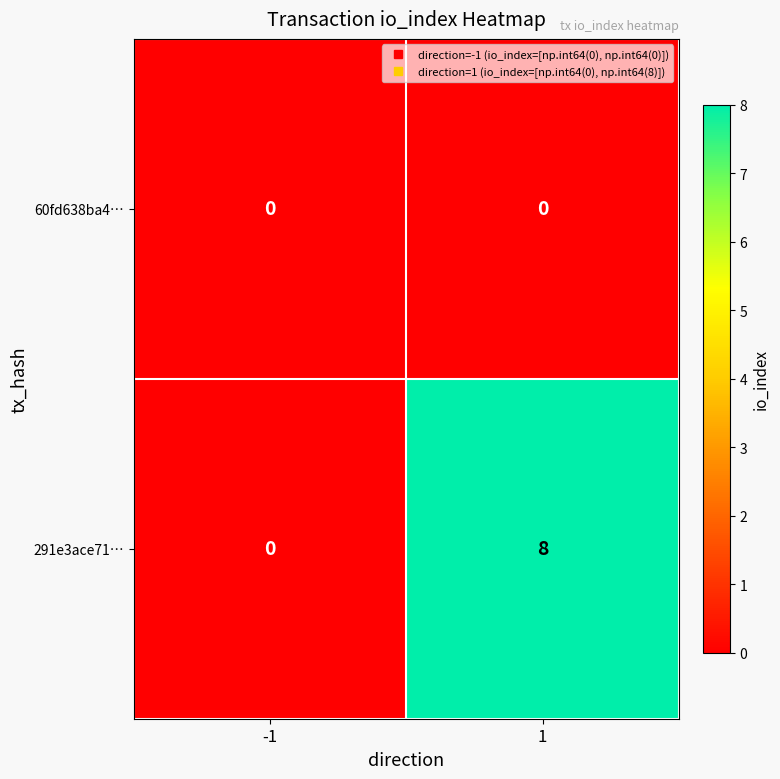

The value of 60fd638ba4… at -1 is 0. True or false?

True